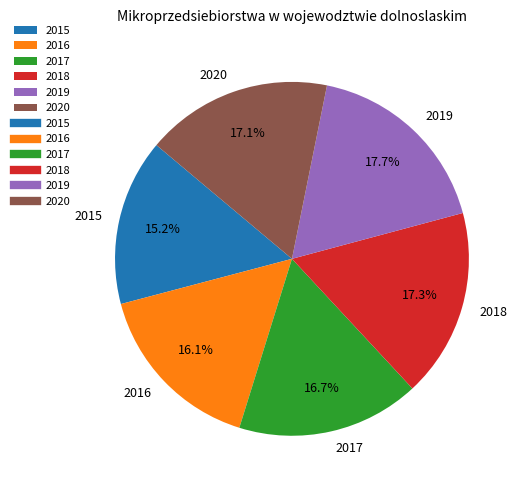

Does 2015 represent more than half of the total?

No